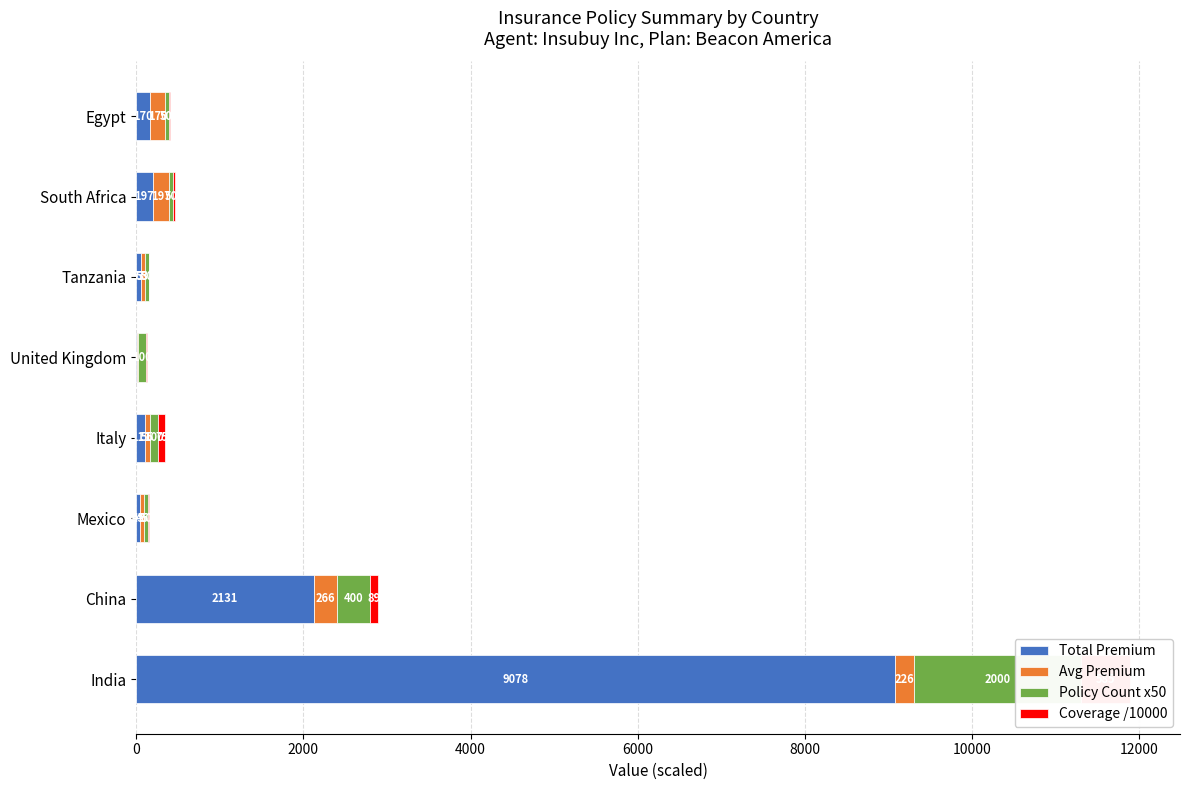

What is the sum of all Coverage /10000 values?

806.0